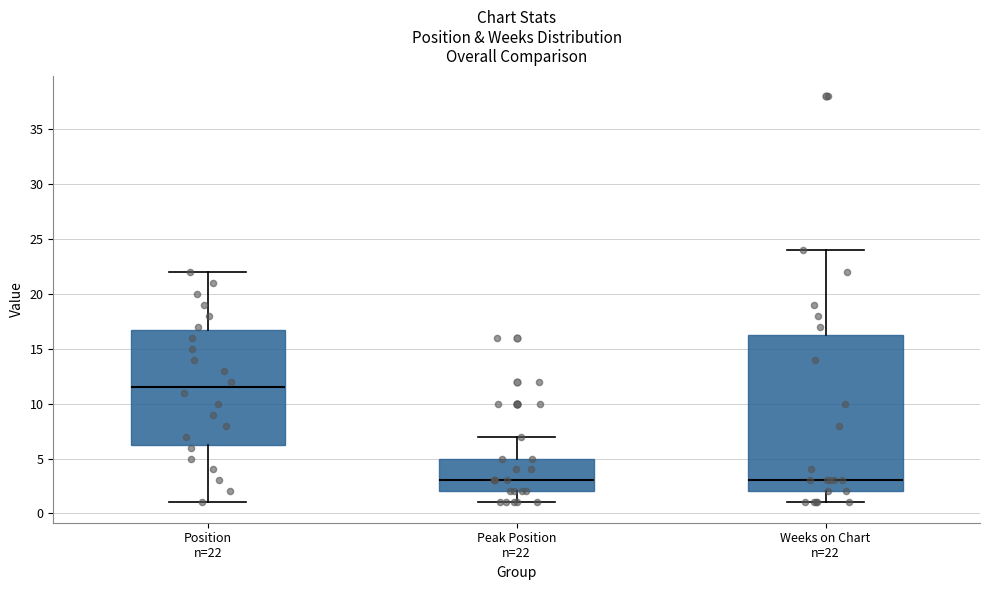

Reading left to right, transcribe this box plot: for each box, give where its median line is, the range the box spans, and where its two whiskers end, as read against the y-axis. The values are not printed on the chart, so give them approximately, as read against the axis.

Position n=22: median 11.5, box 6.5 to 17.0, whiskers 1.0 to 22.0
Peak Position n=22: median 3.0, box 2.0 to 5.0, whiskers 1.0 to 7.0
Weeks on Chart n=22: median 3.0, box 2.0 to 16.5, whiskers 1.0 to 24.0